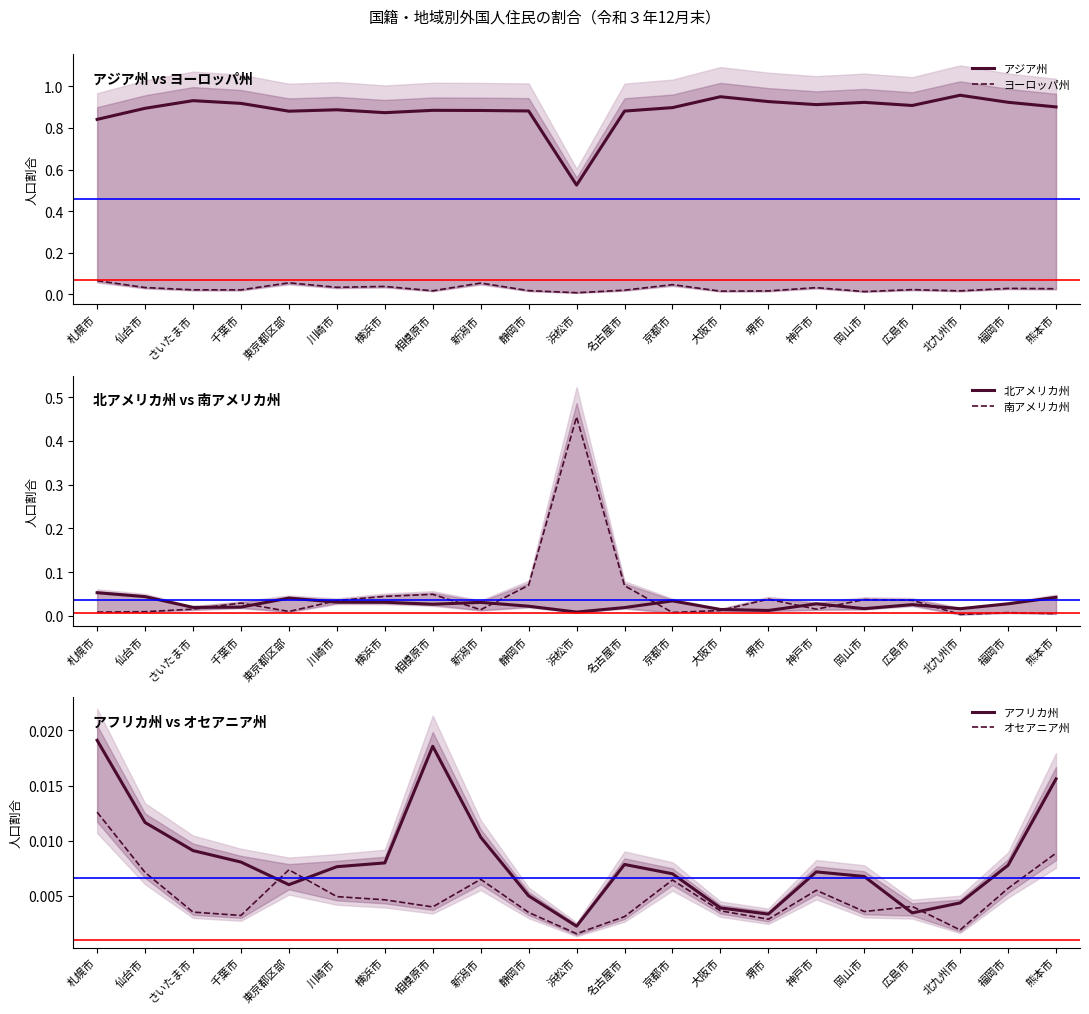

Reading right to left, transcribe all the data shown in this chart.

アジア州: 0.9	0.9	1.0	0.9	0.9	0.9	0.9	1.0	0.9	0.9	0.5	0.9	0.9	0.9	0.9	0.9	0.9	0.9	0.9	0.9	0.8
ヨーロッパ州: 0.0	0.0	0.0	0.0	0.0	0.0	0.0	0.0	0.0	0.0	0.0	0.0	0.1	0.0	0.0	0.0	0.1	0.0	0.0	0.0	0.1
北アメリカ州: 0.0	0.0	0.0	0.0	0.0	0.0	0.0	0.0	0.0	0.0	0.0	0.0	0.0	0.0	0.0	0.0	0.0	0.0	0.0	0.0	0.1
南アメリカ州: 0.0	0.0	0.0	0.0	0.0	0.0	0.0	0.0	0.0	0.1	0.5	0.1	0.0	0.0	0.0	0.0	0.0	0.0	0.0	0.0	0.0
アフリカ州: 0.0	0.0	0.0	0.0	0.0	0.0	0.0	0.0	0.0	0.0	0.0	0.0	0.0	0.0	0.0	0.0	0.0	0.0	0.0	0.0	0.0
オセアニア州: 0.0	0.0	0.0	0.0	0.0	0.0	0.0	0.0	0.0	0.0	0.0	0.0	0.0	0.0	0.0	0.0	0.0	0.0	0.0	0.0	0.0